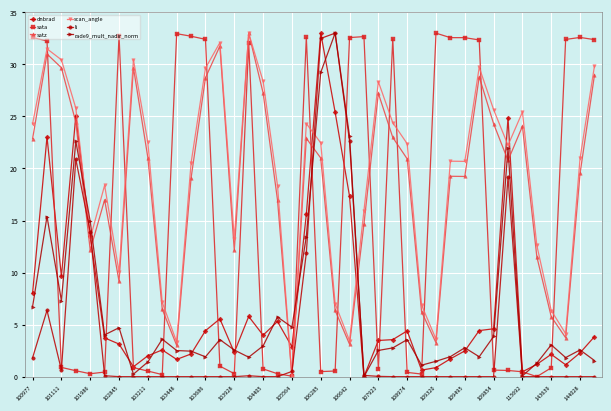

What is the highest value of the satz series?

33.0